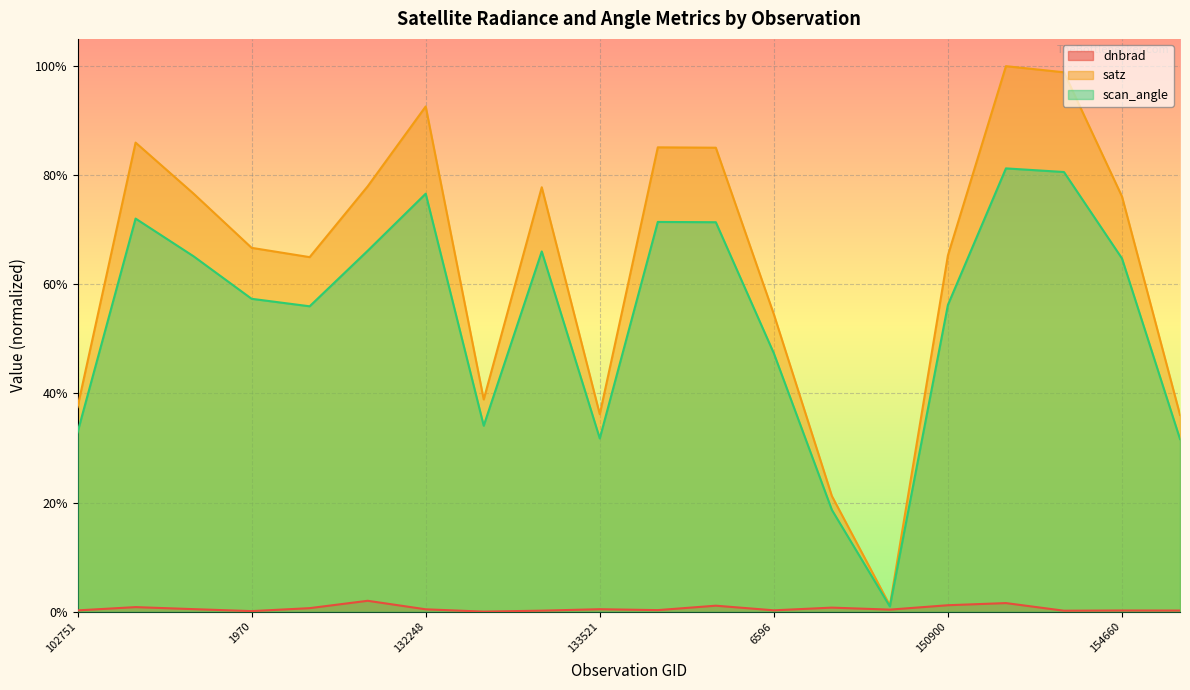

At which category is the sum across all series the highest?

10043